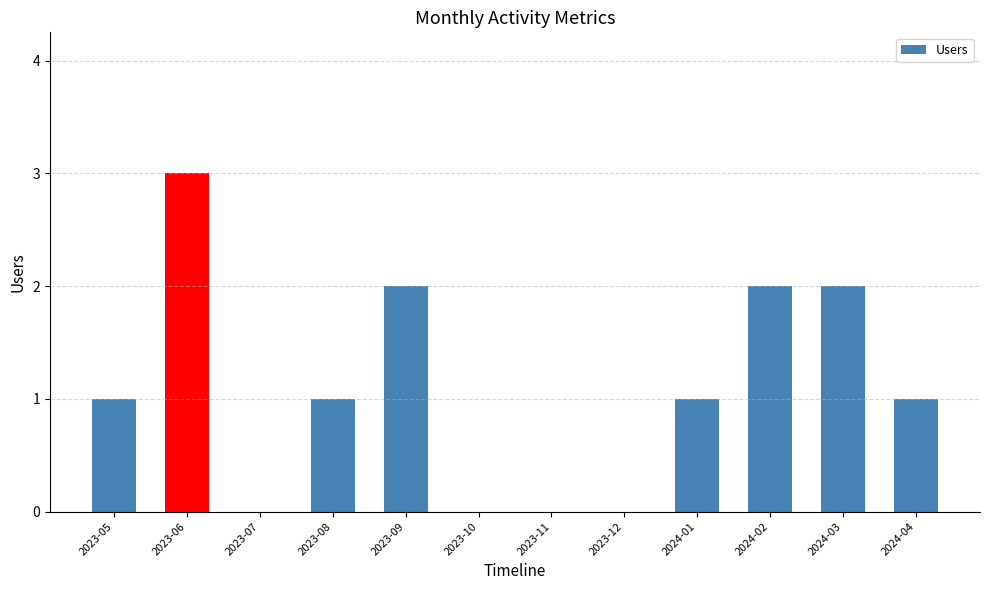

What is the maximum value shown in the chart?

3